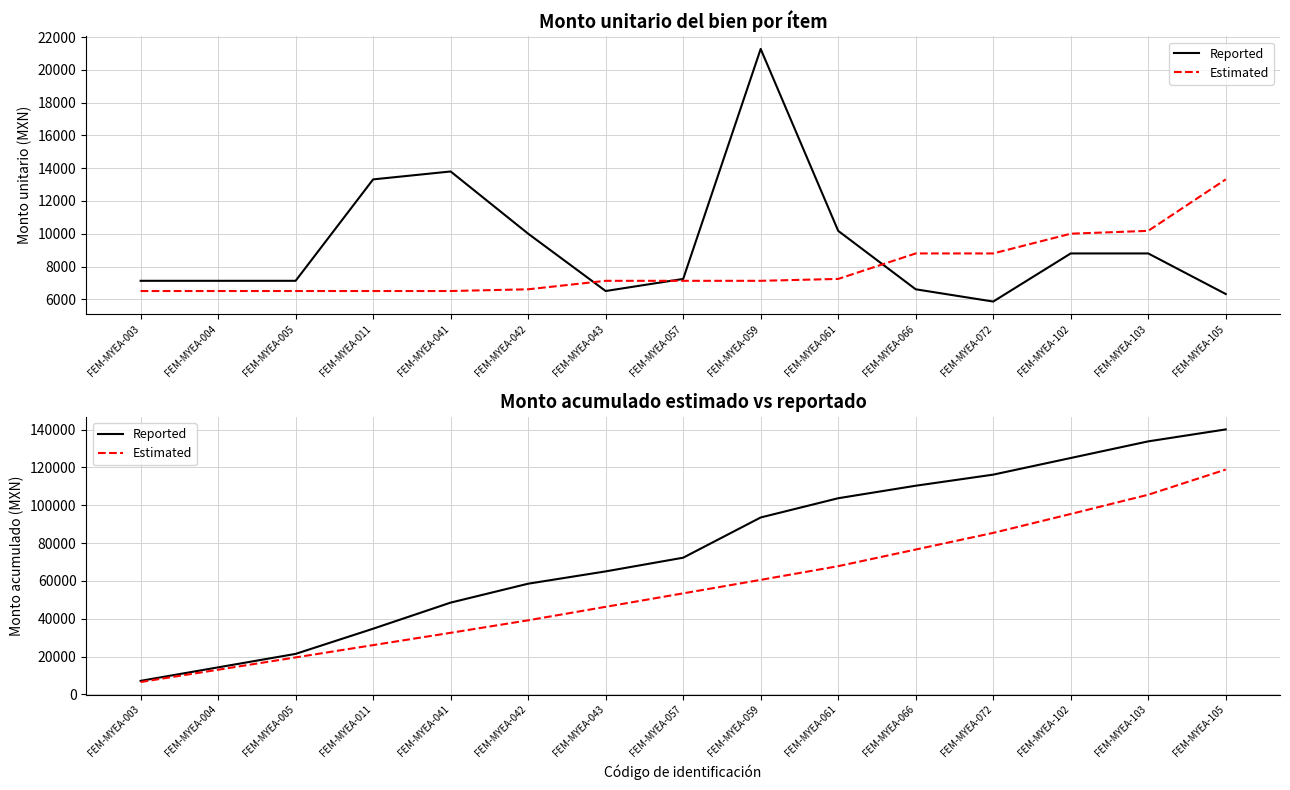

The Reported series shows 18323.2 at FEM-MYEA-057. True or false?

False